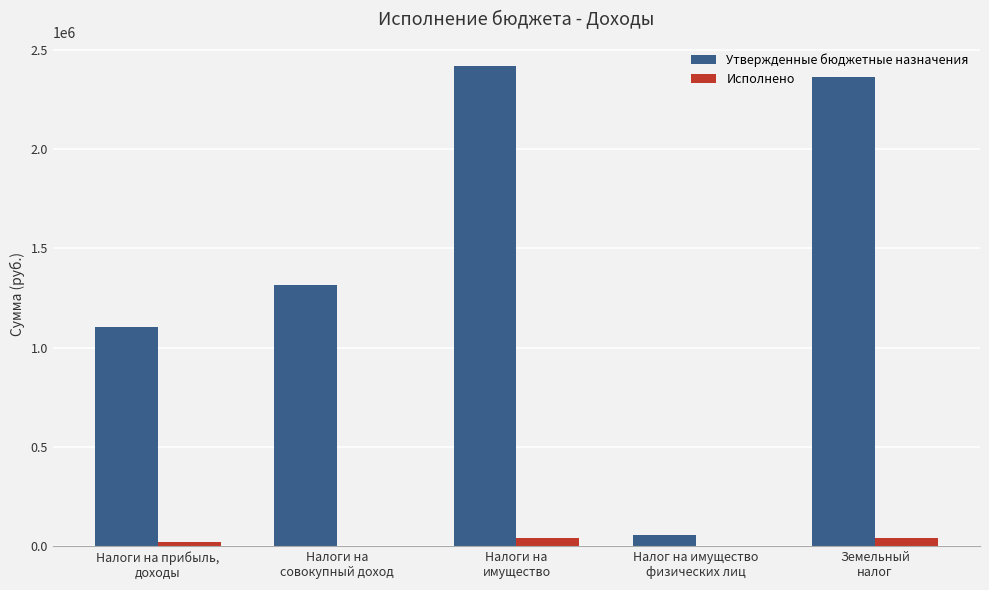

Which series has the largest total across all categories?

Утвержденные бюджетные назначения